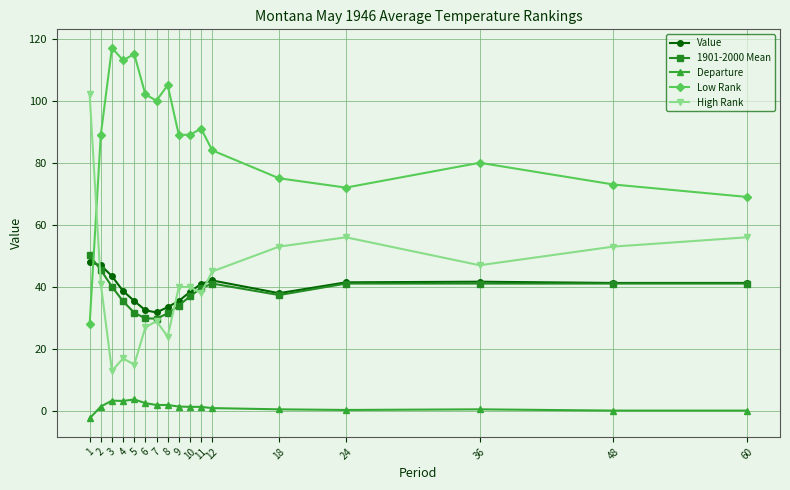

True or false: Departure and High Rank intersect in this chart.

False